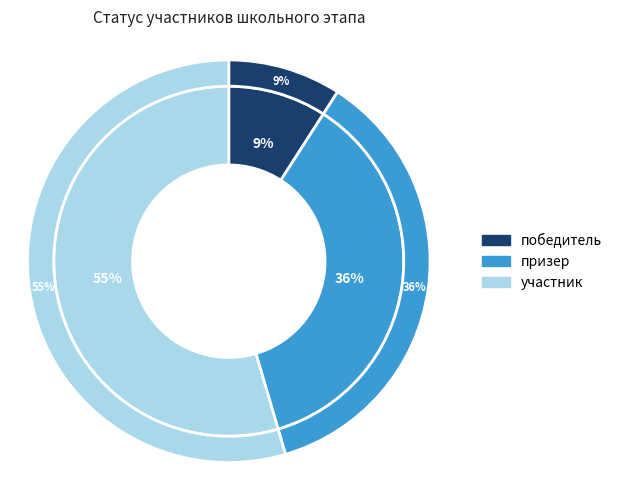

How much of the chart is everything except призер?

63.6%